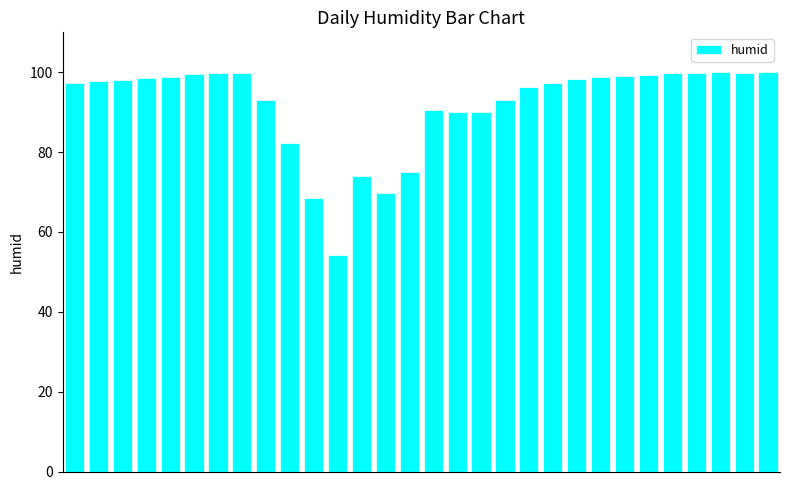

What is the smallest value displayed?

54.2